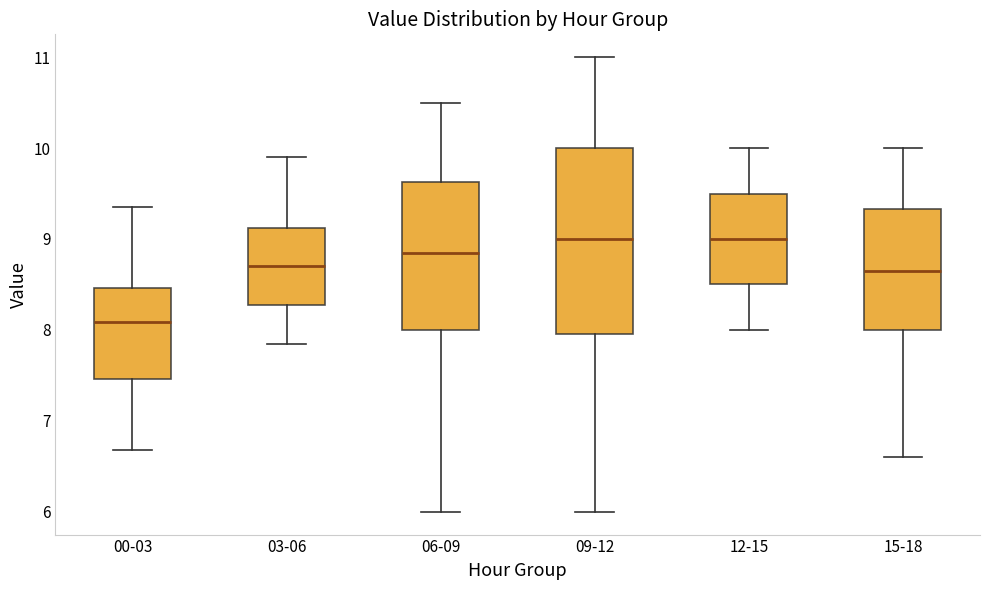

Where does the lower whisker of the box for 15-18 end on the y-axis? The values are not printed on the chart, so give them approximately, as read against the axis.

6.6